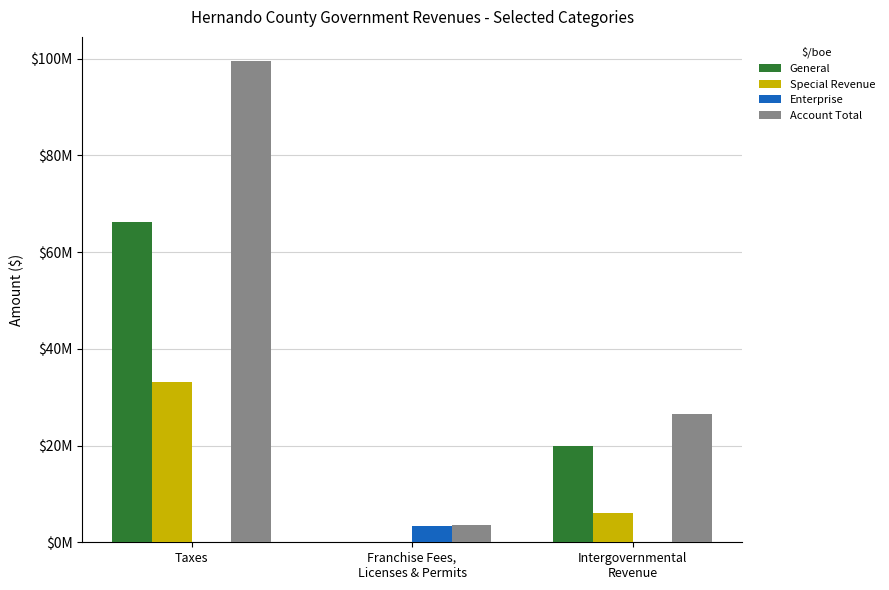

Between Intergovernmental
Revenue and Franchise Fees,
Licenses & Permits, which is larger?

Intergovernmental
Revenue